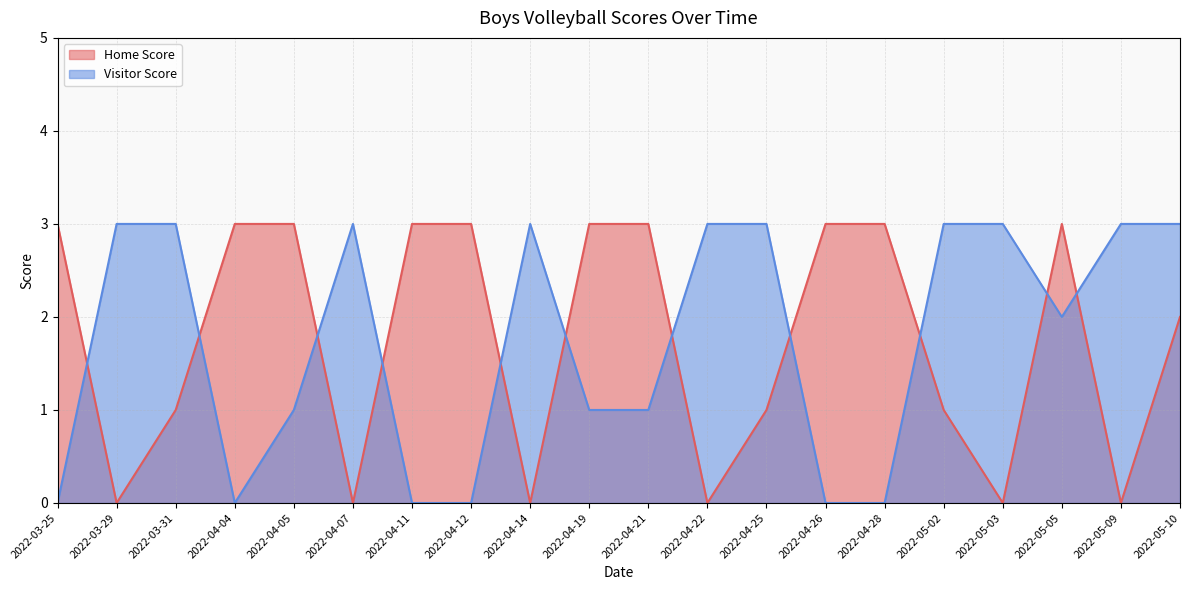

The value of Home Score at 2022-04-19 is 3. True or false?

True